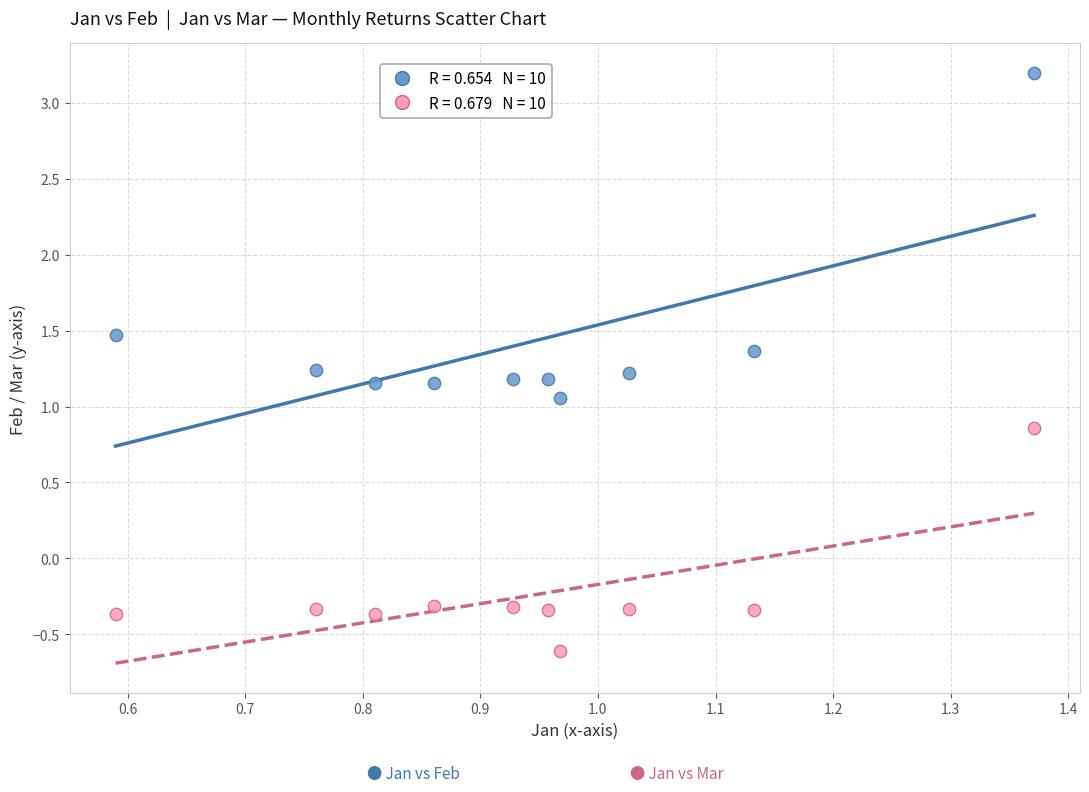

Across all data points, what is the range of X values (max minus min)?

0.8